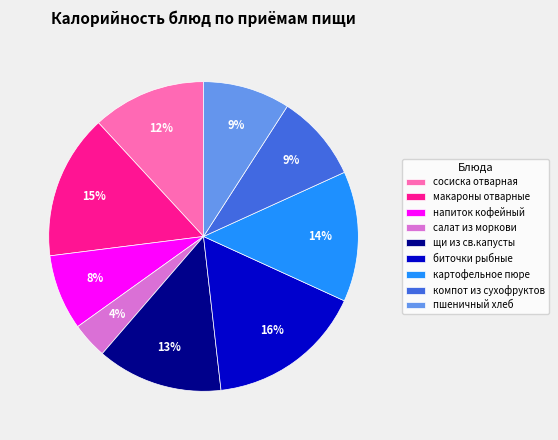

Is картофельное пюре the majority of the pie?

No